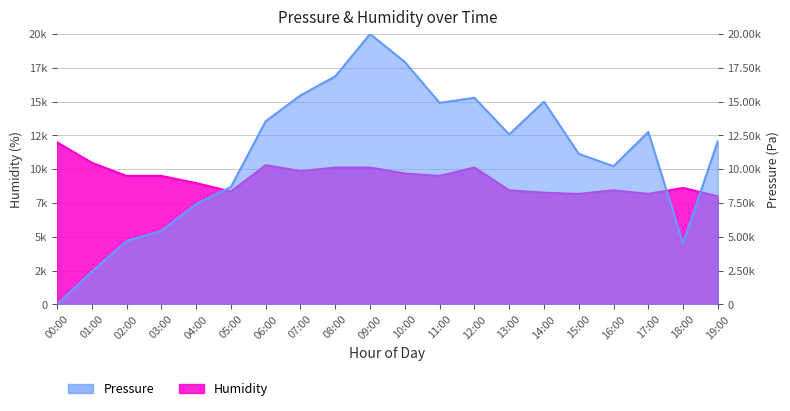

What value does the data have at 08:00?

16869.2